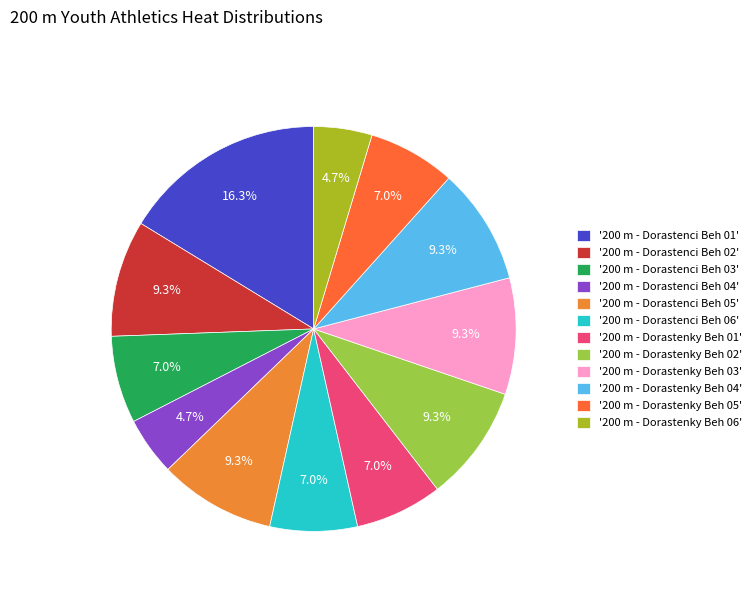

To the nearest percent, what is the average slice percentage?

8%